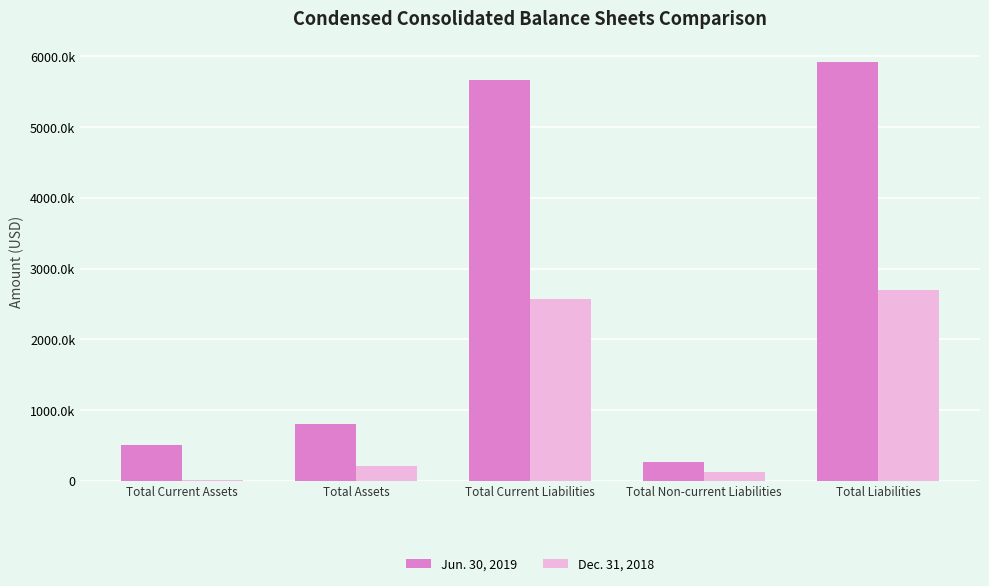

At how many categories does at least one series exceed 2588311?

2